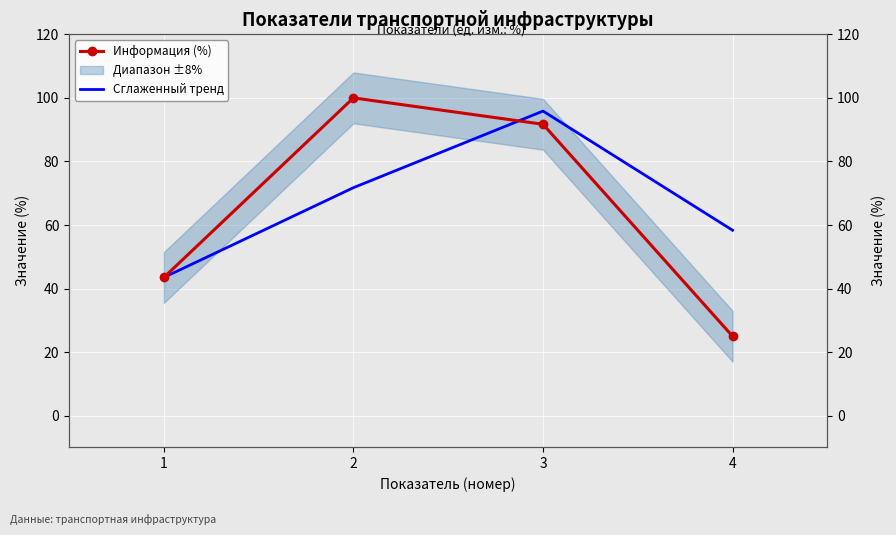

Reading left to right, list all the values displayed in this chart.

Информация (%): 1=43.5	2=100.0	3=91.7	4=25.0
Сглаженный тренд: 1=43.5	2=71.8	3=95.8	4=58.3